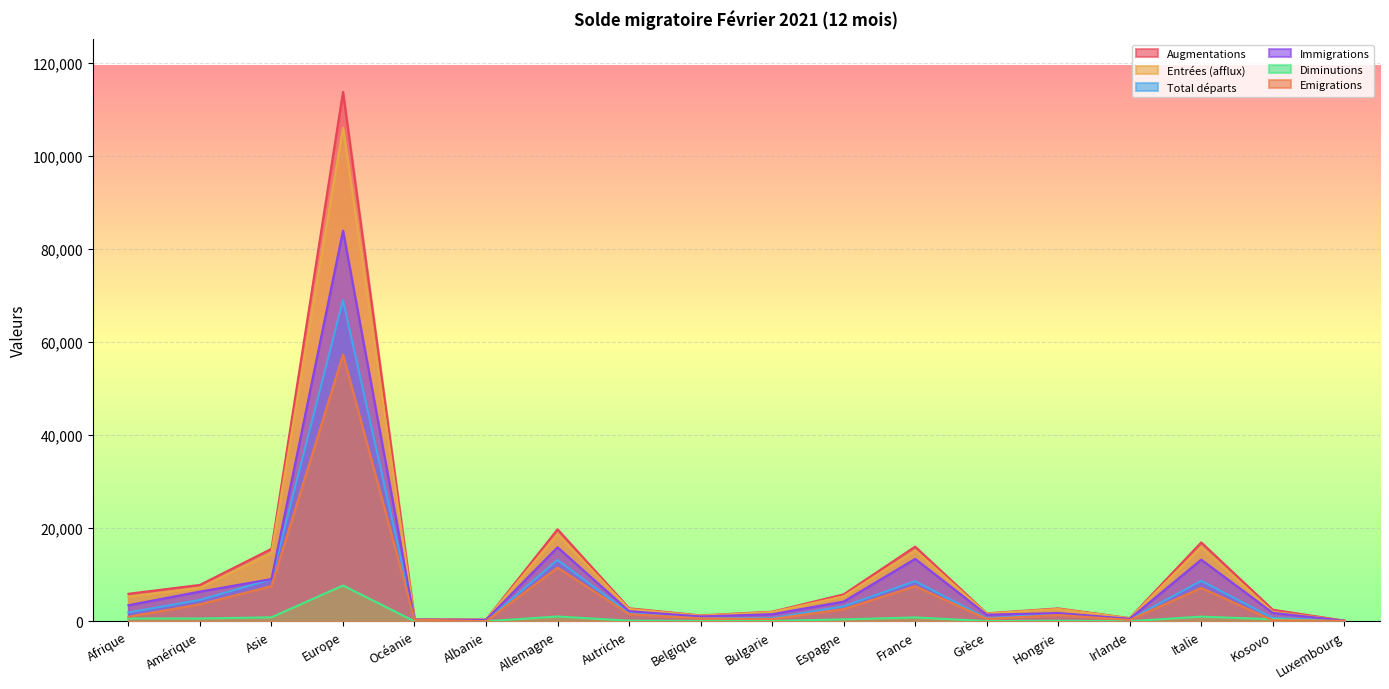

The Total départs series shows 2769 at Afrique. True or false?

False